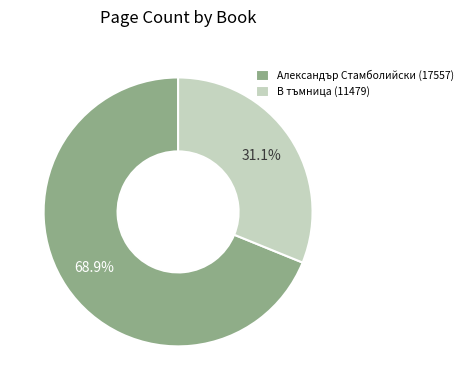

To the nearest percent, what is the combined percentage of Александър Стамболийски (17557) and В тъмница (11479)?

100%